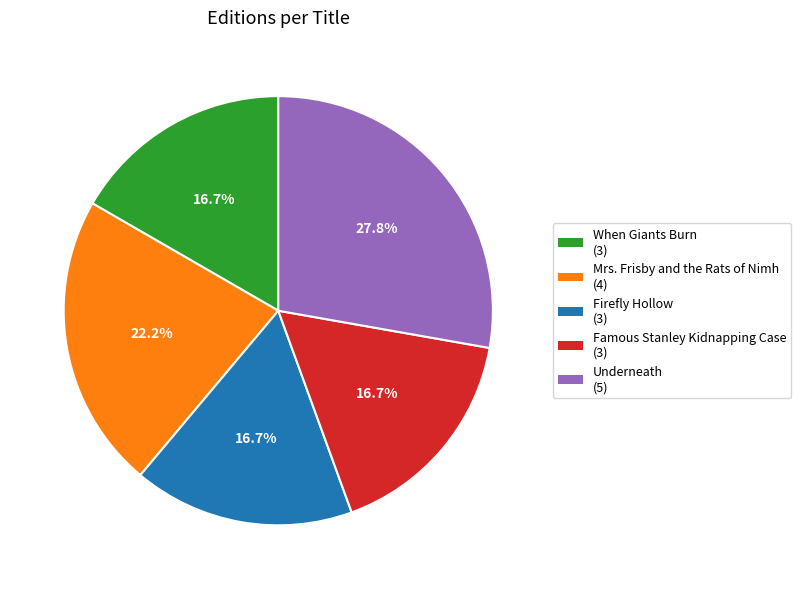

Combined, do Famous Stanley Kidnapping Case and Firefly Hollow account for over 50%?

No